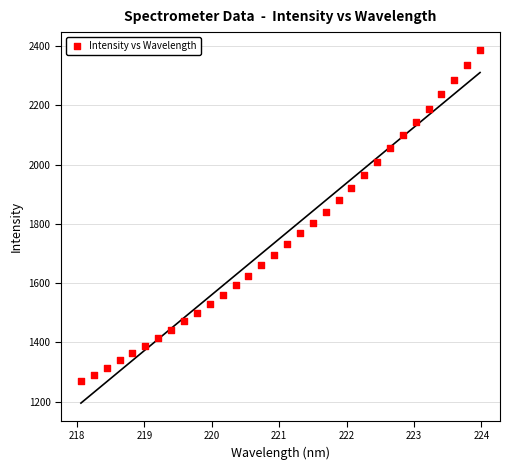

What is the range of Y values (max minus min)?

1120.0